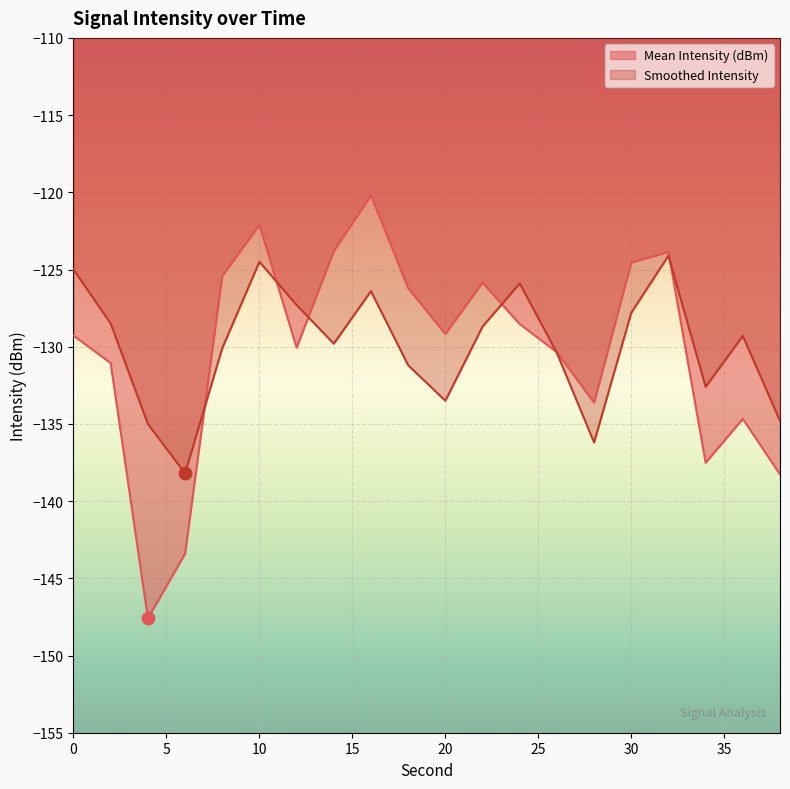

Which series has the largest total across all categories?

Smoothed Intensity